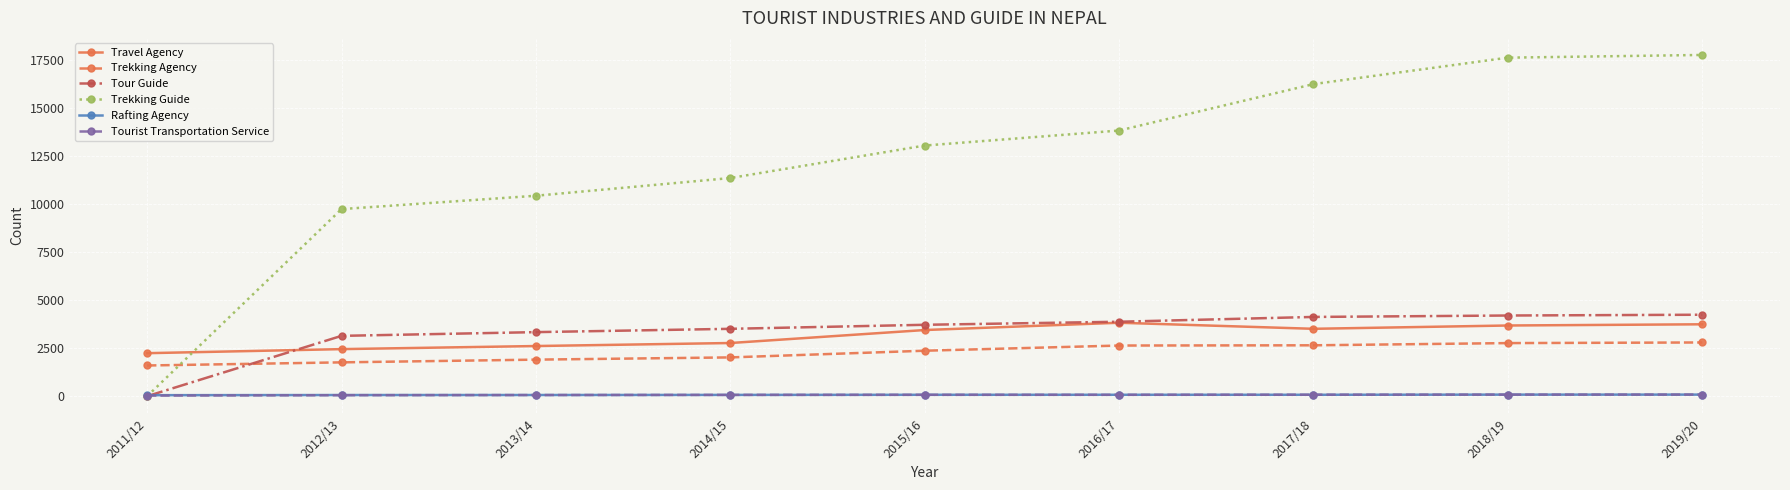

What is the value of the Rafting Agency point at the 5th from the left?

72